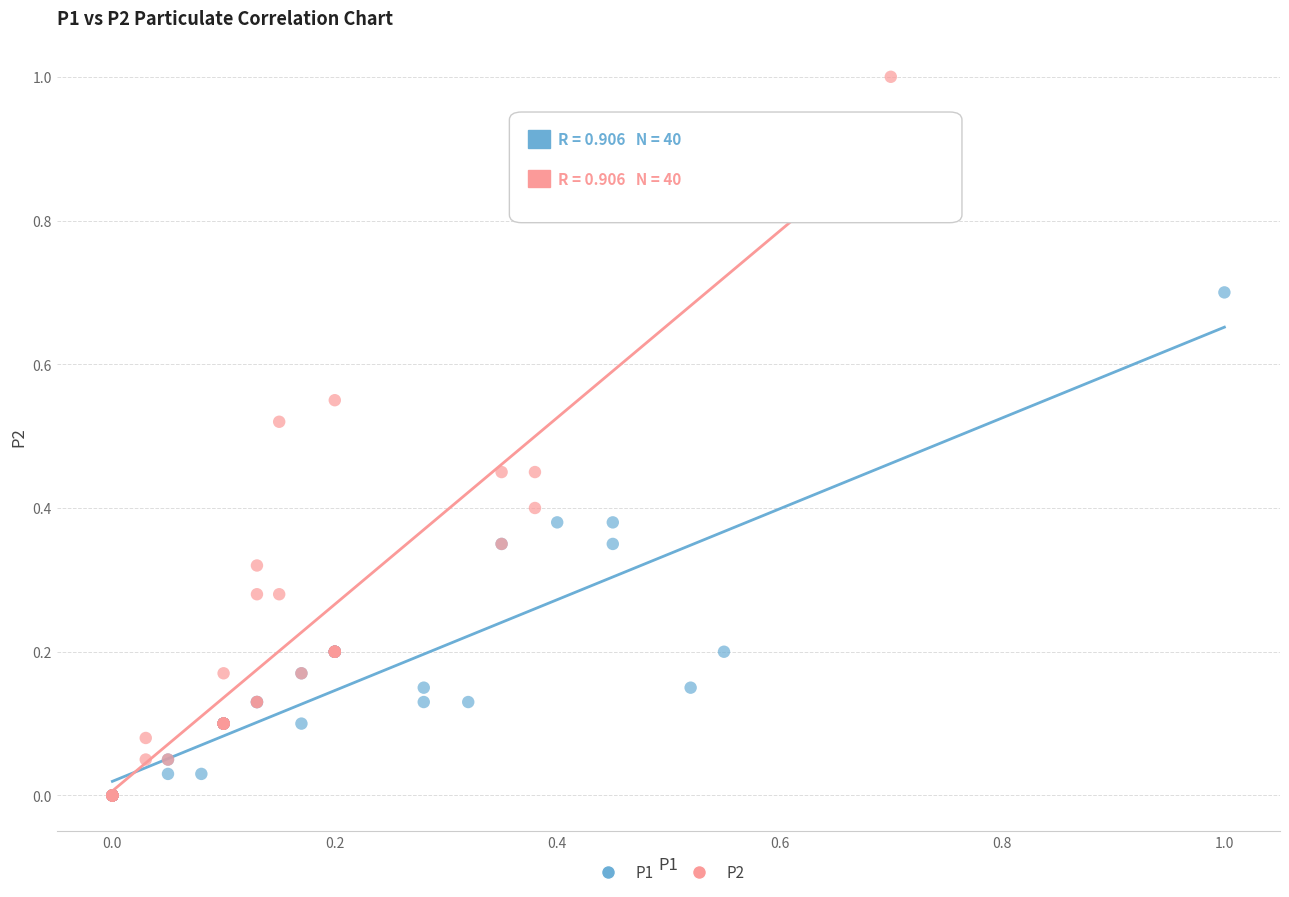

Which series has the largest Y range (max minus min)?

P2